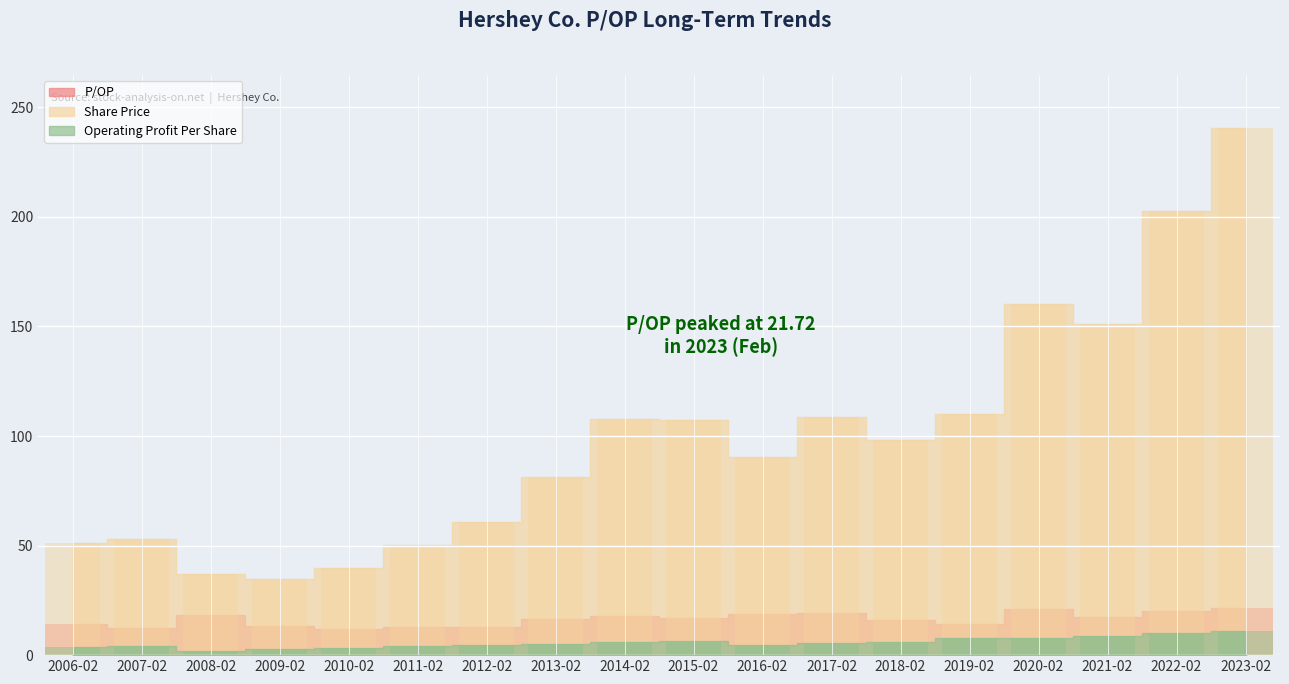

What is the sum of all Operating Profit Per Share values?

103.3